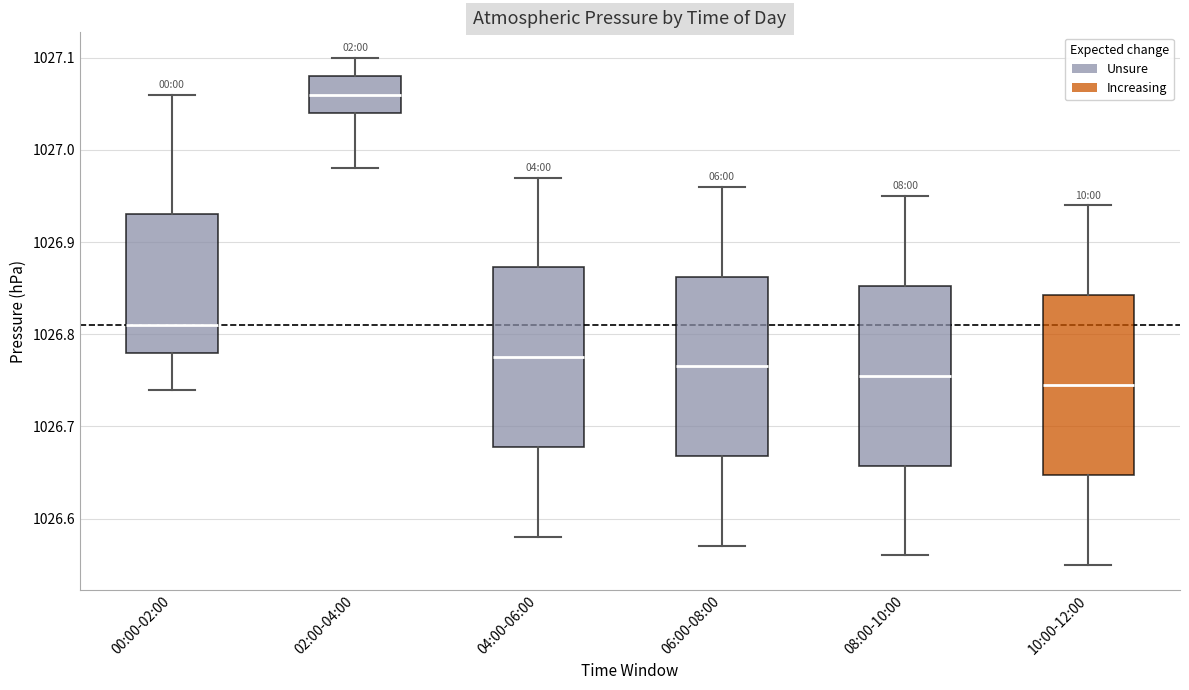

Reading left to right, transcribe this box plot: for each box, give where its median line is, the range the box spans, and where its two whiskers end, as read against the y-axis. The values are not printed on the chart, so give them approximately, as read against the axis.

00:00-02:00: median 1026.81, box 1026.78 to 1026.93, whiskers 1026.74 to 1027.06
02:00-04:00: median 1027.06, box 1027.04 to 1027.08, whiskers 1026.98 to 1027.10
04:00-06:00: median 1026.78, box 1026.68 to 1026.87, whiskers 1026.58 to 1026.97
06:00-08:00: median 1026.77, box 1026.67 to 1026.86, whiskers 1026.57 to 1026.96
08:00-10:00: median 1026.76, box 1026.66 to 1026.85, whiskers 1026.56 to 1026.95
10:00-12:00: median 1026.75, box 1026.65 to 1026.84, whiskers 1026.55 to 1026.94